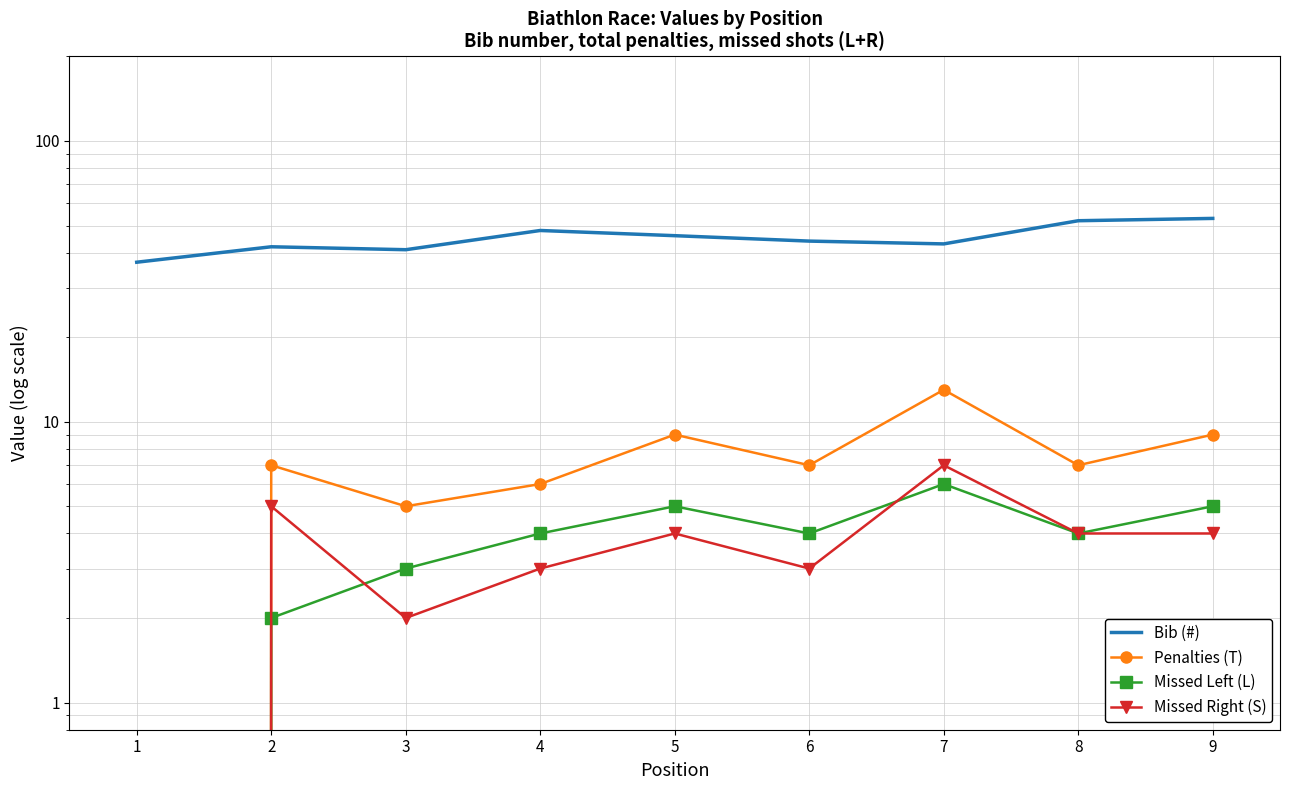

The value of Missed Right (S) at 9 is 4. True or false?

True